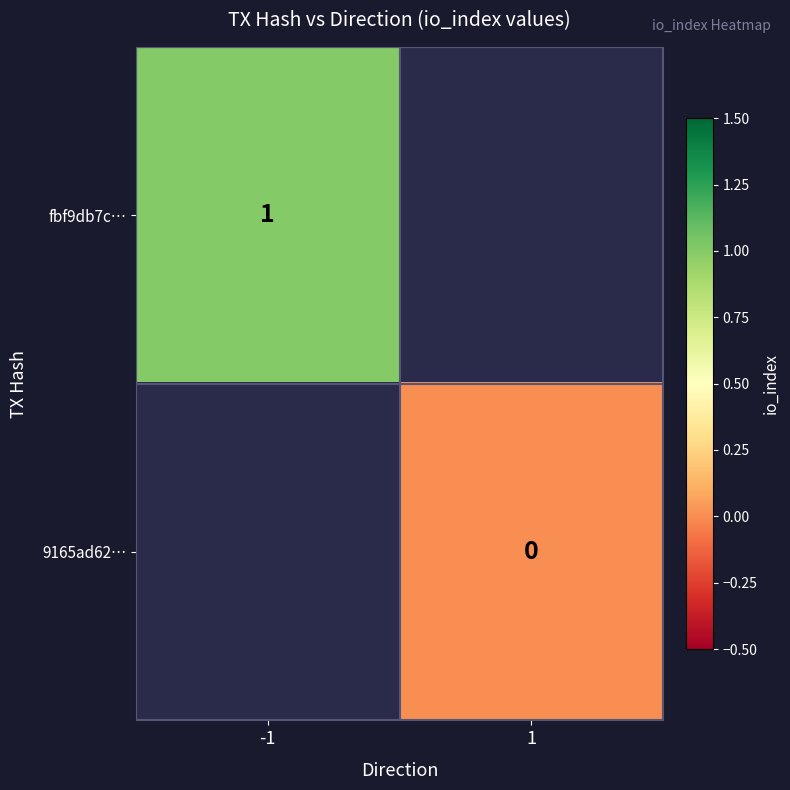

The fbf9db7c… series shows 1 at -1. True or false?

True